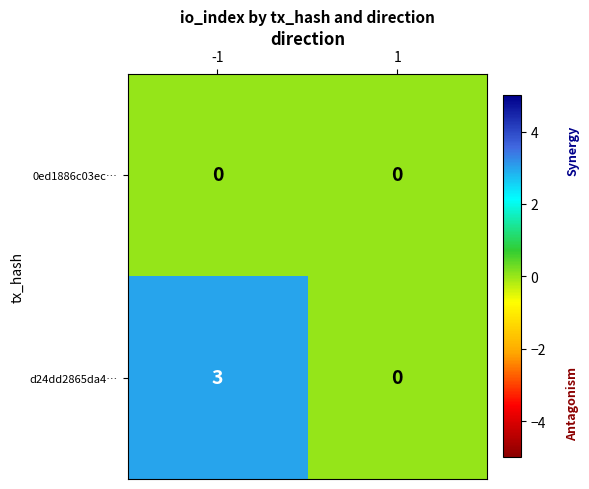

At -1, list the series in order from smallest to largest.

0ed1886c03ec…, d24dd2865da4…